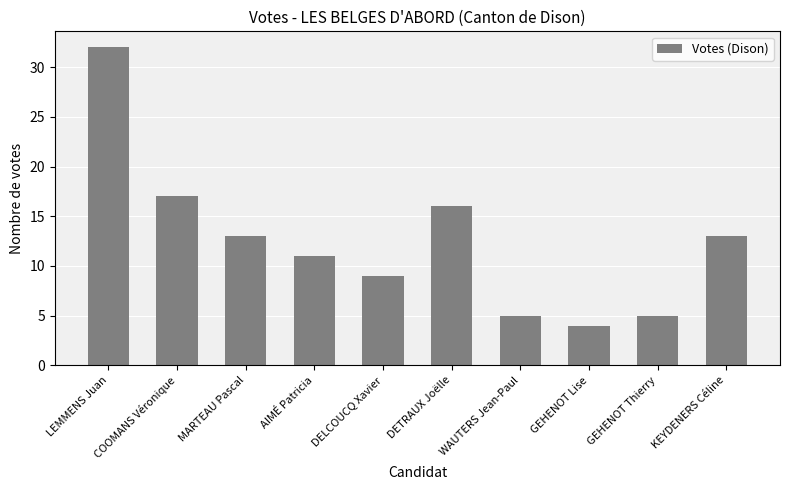

Count the number of categories in the chart.

10